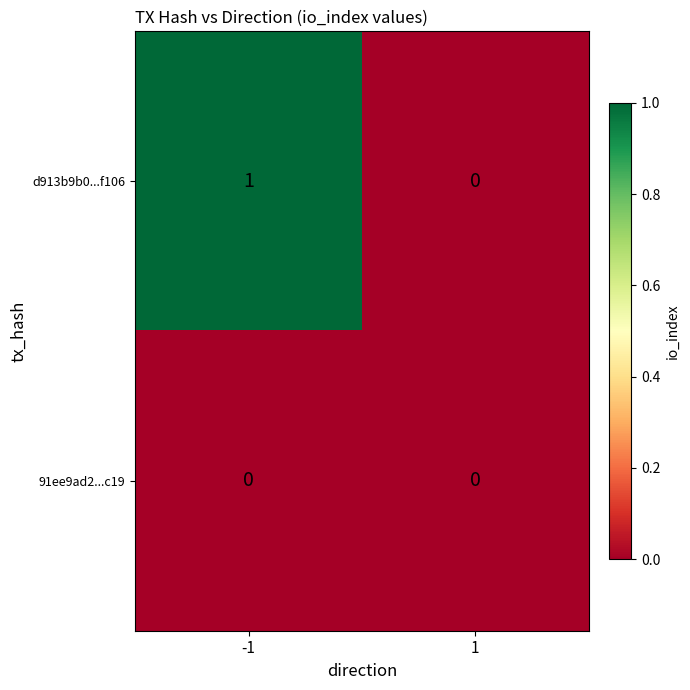

Reading right to left, what are all the values shown in this chart?

d913b9b0...f106: 1=0	-1=1
91ee9ad2...c19: 1=0	-1=0